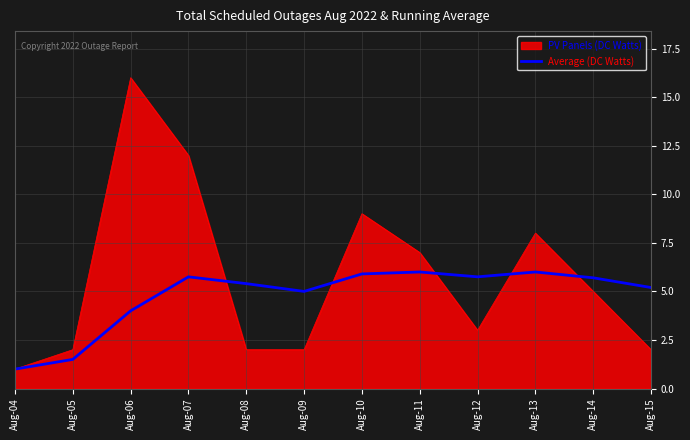

Rank the series by their average value, from lowest to highest.

Average (DC Watts), PV Panels (DC Watts)